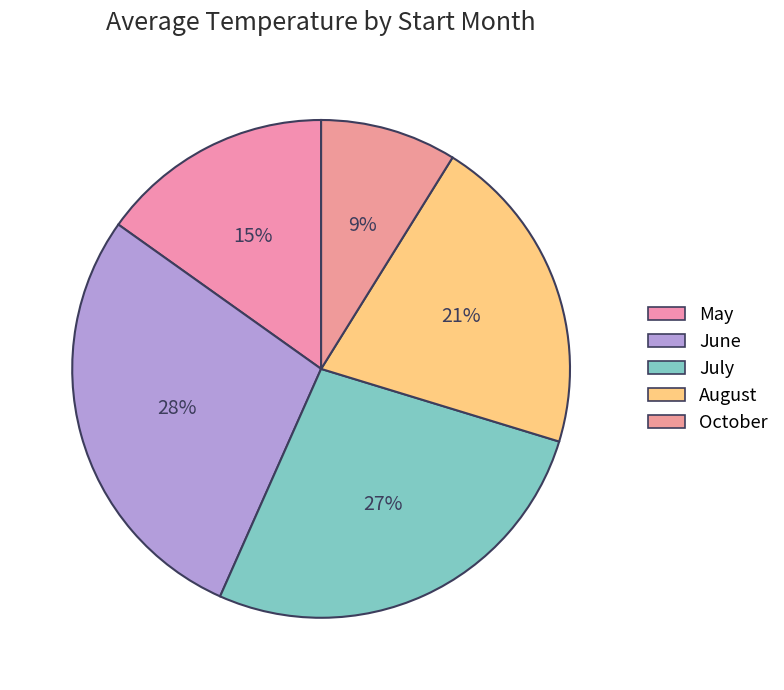

Is there a majority slice in this chart?

No